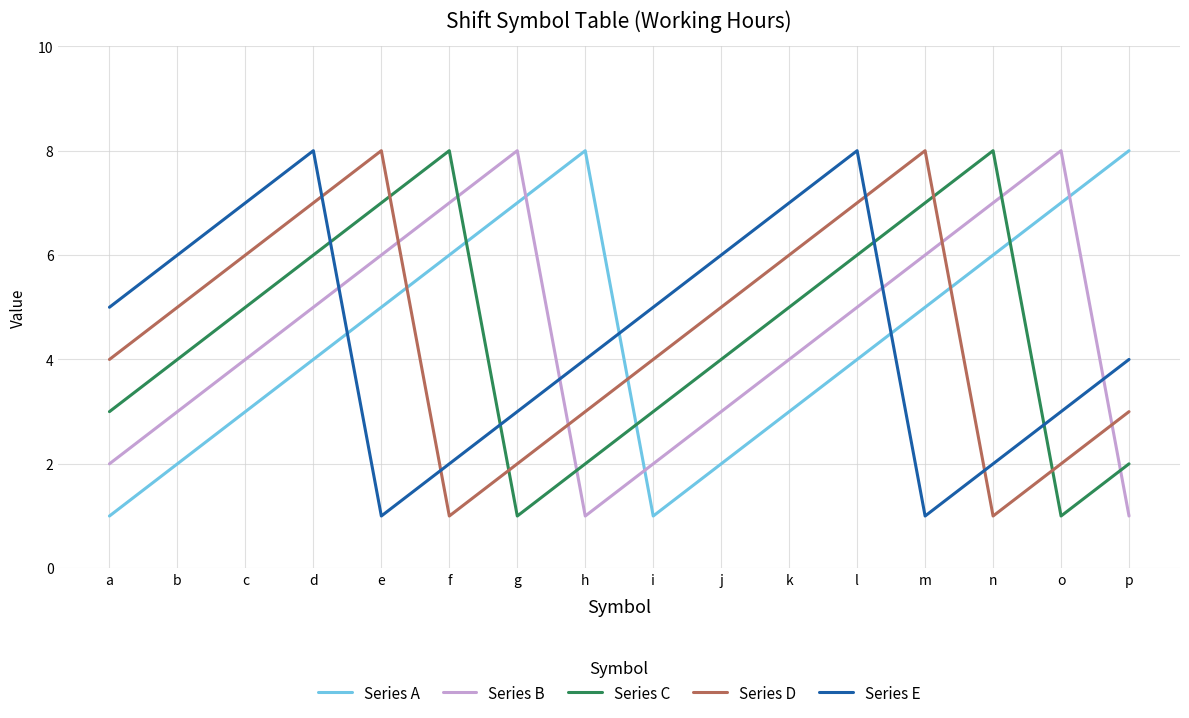

What is the difference between the highest and lowest values at i?

4